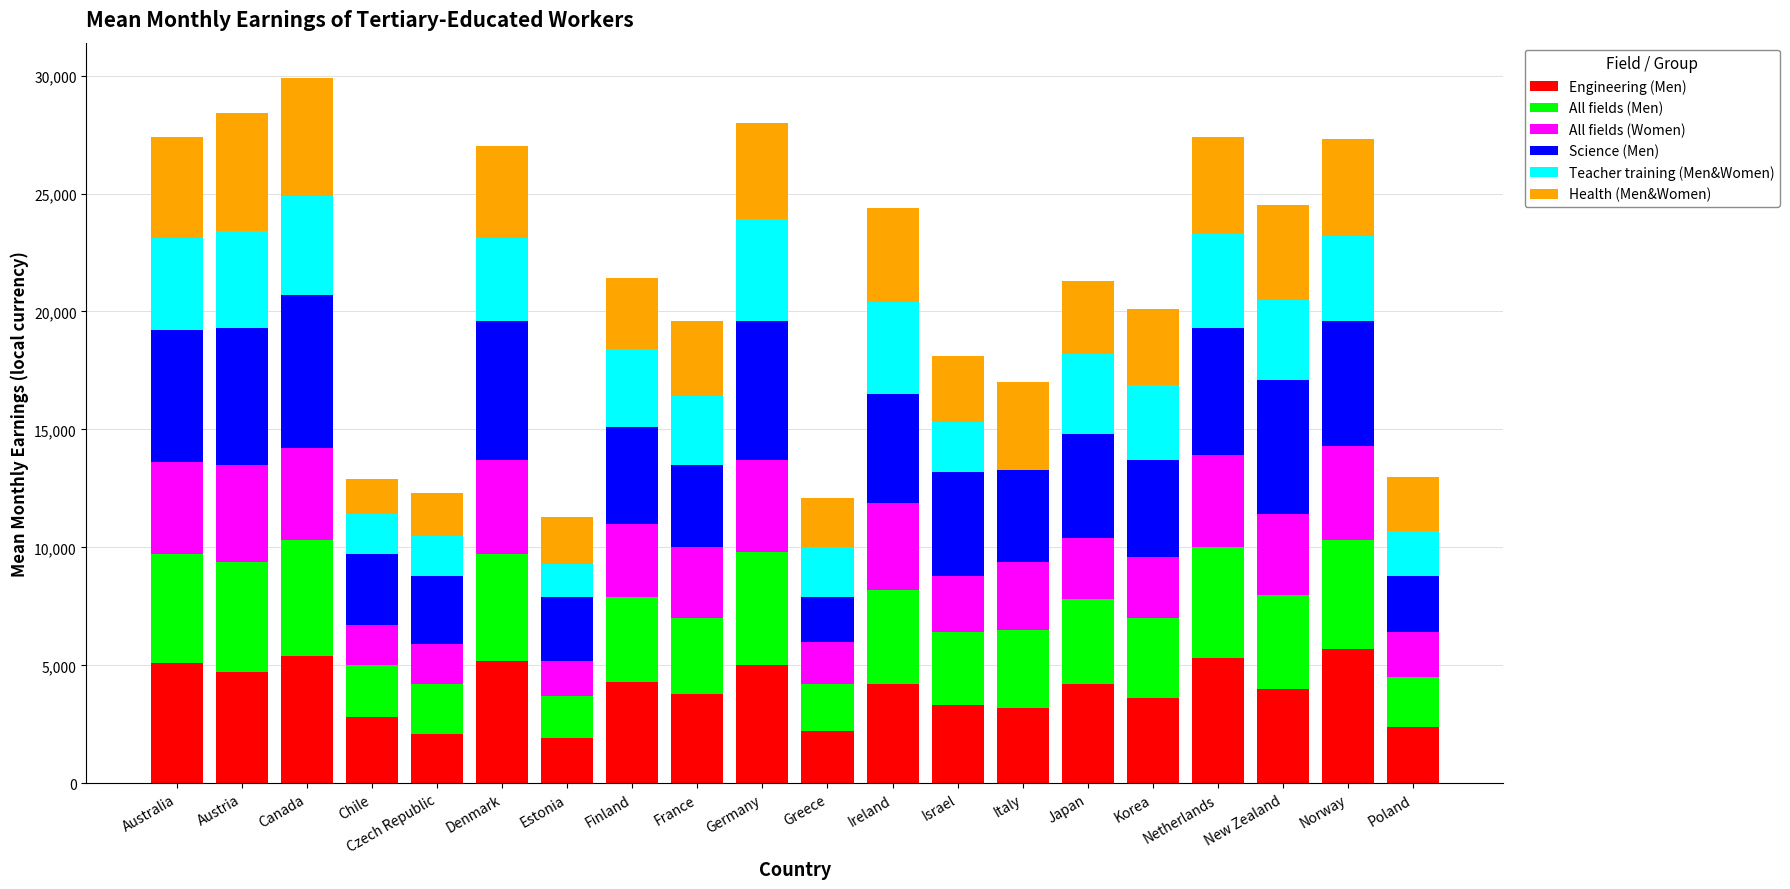

What is the total value across all series at Japan?

21300